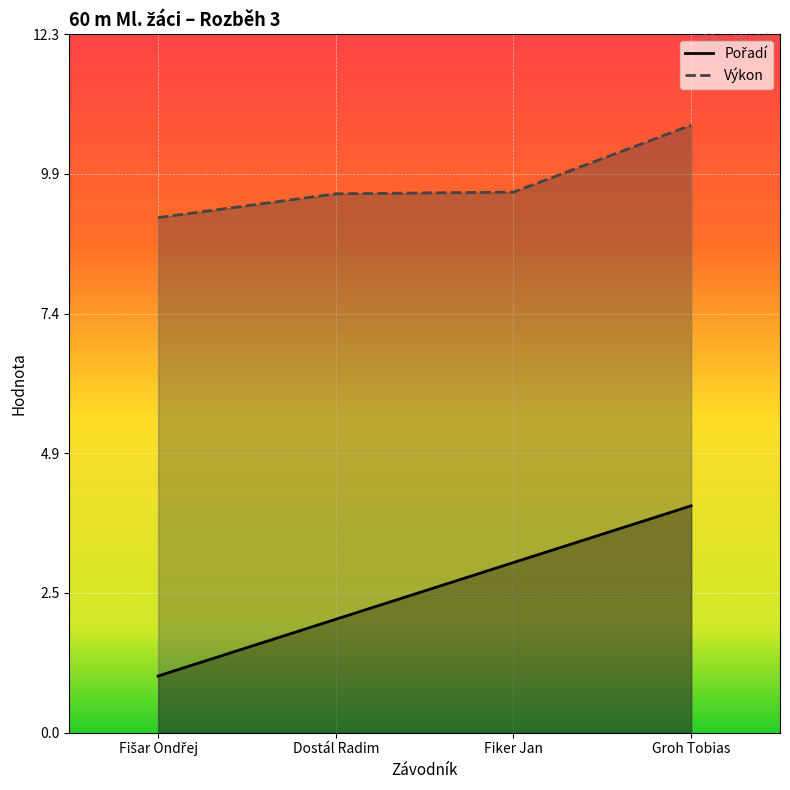

True or false: Pořadí and Výkon intersect in this chart.

False